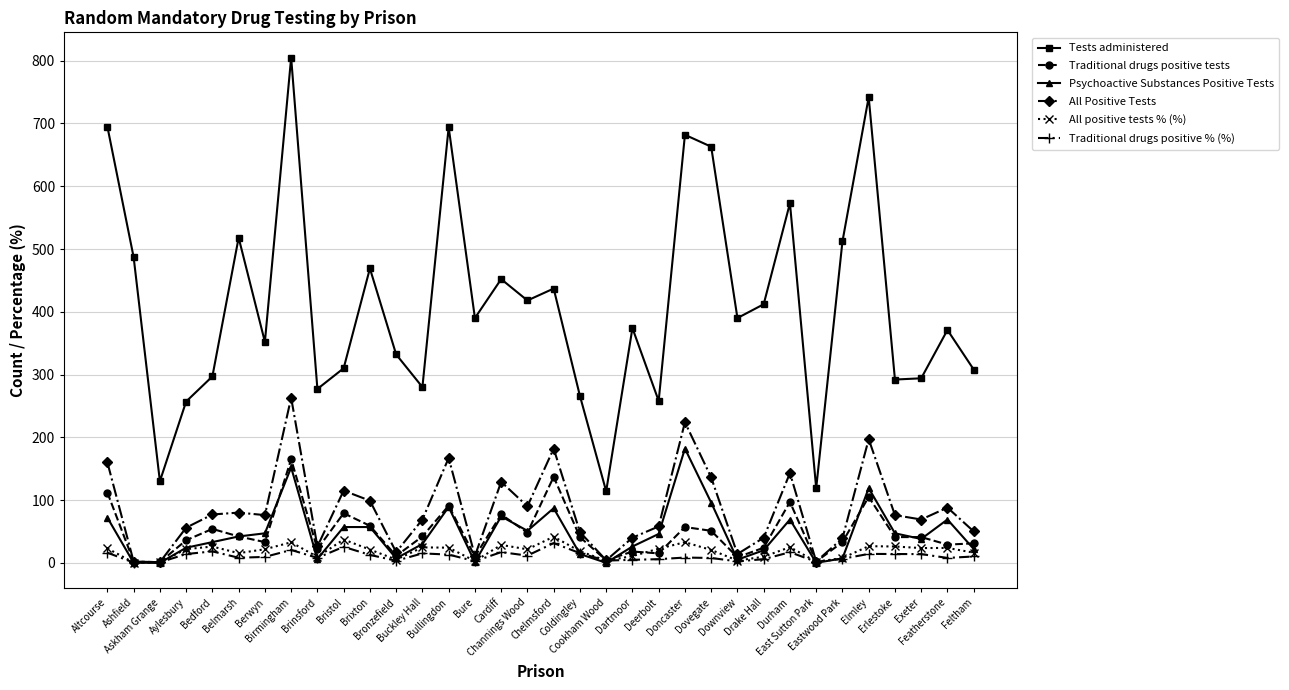

What is the value of the All Positive Tests point at the 19th from the left?

49.0